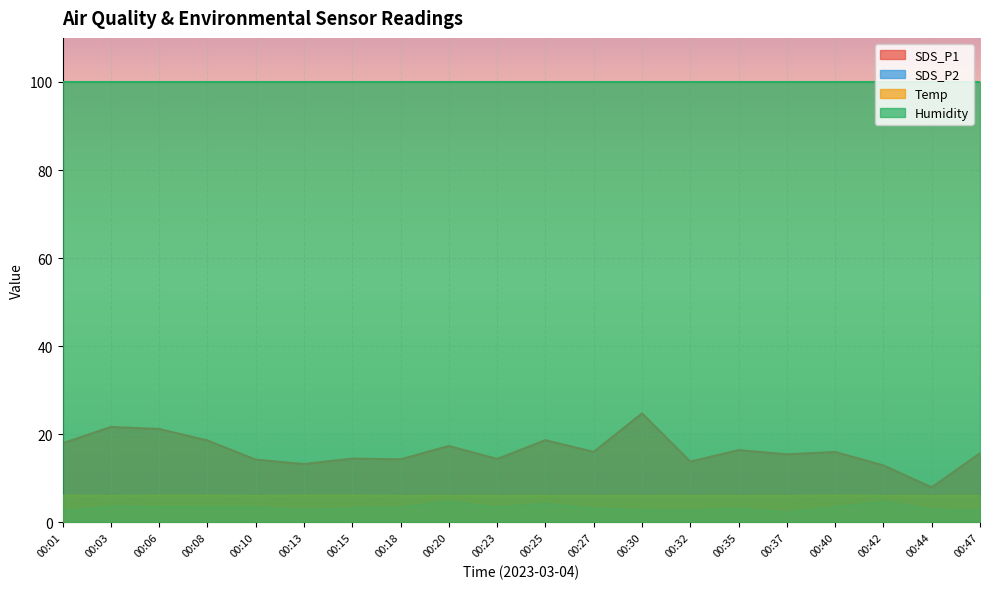

Does the chart display data point markers on the line(s)?

No